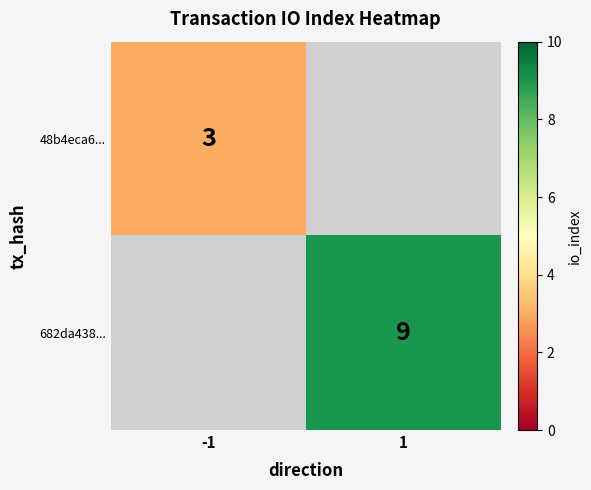

The value of 682da438... at 1 is 9. True or false?

True